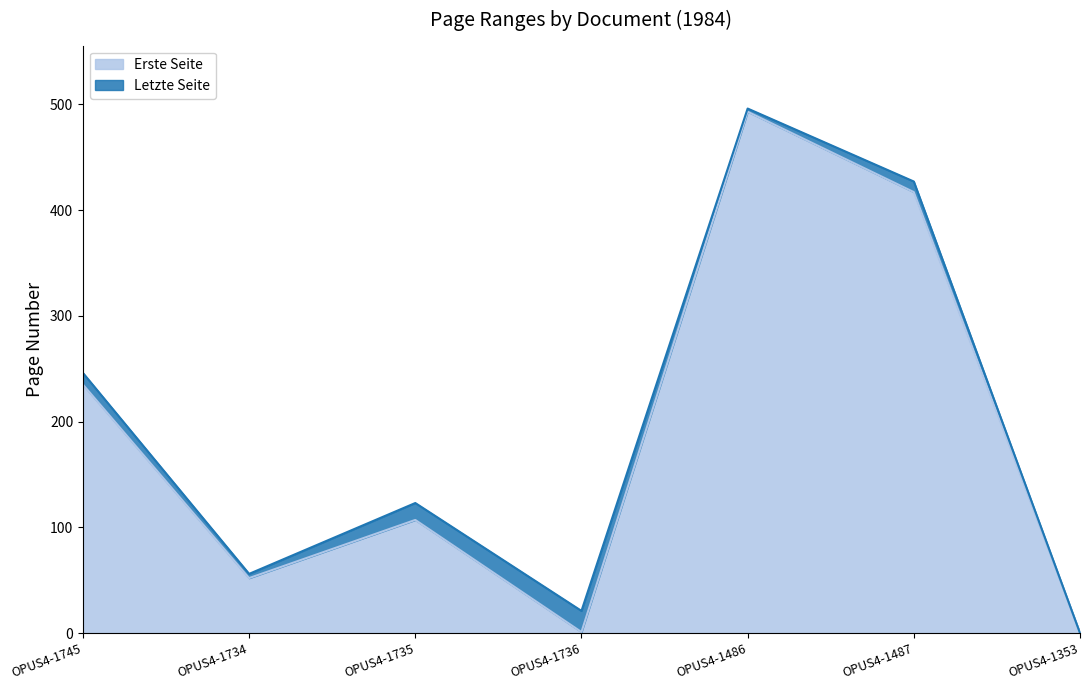

The Letzte Seite series shows -205 at OPUS4-1353. True or false?

False